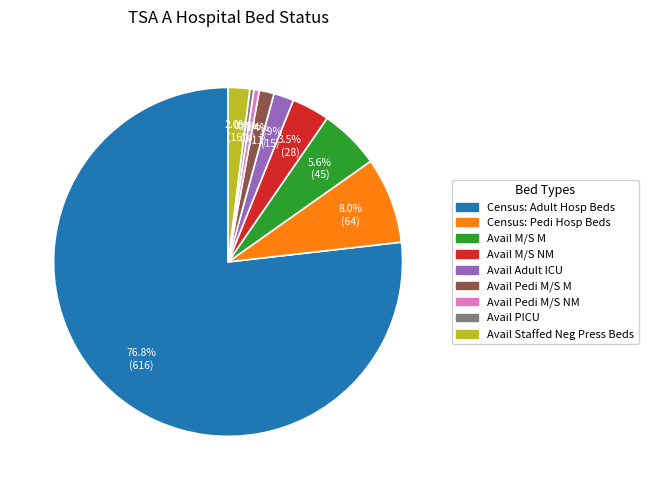

How many slices are in this pie chart?

9